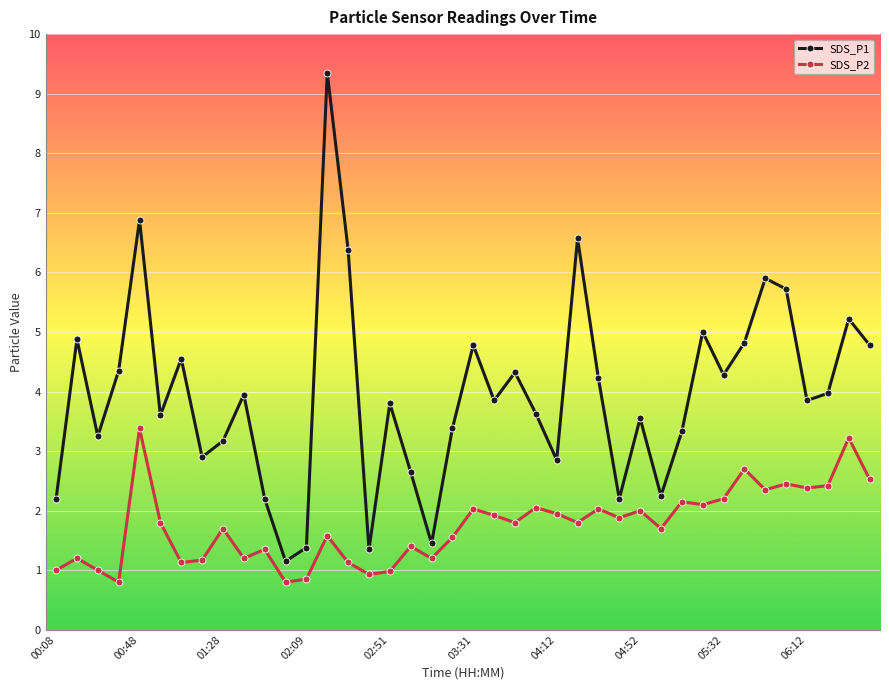

True or false: SDS_P2 and SDS_P1 intersect in this chart.

False